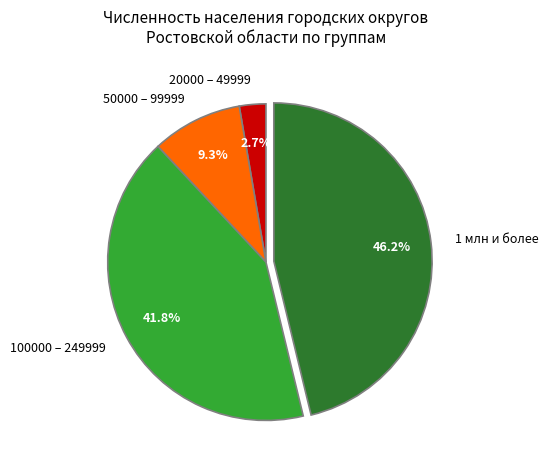

Which has a higher value, 50000 – 99999 or 20000 – 49999?

50000 – 99999